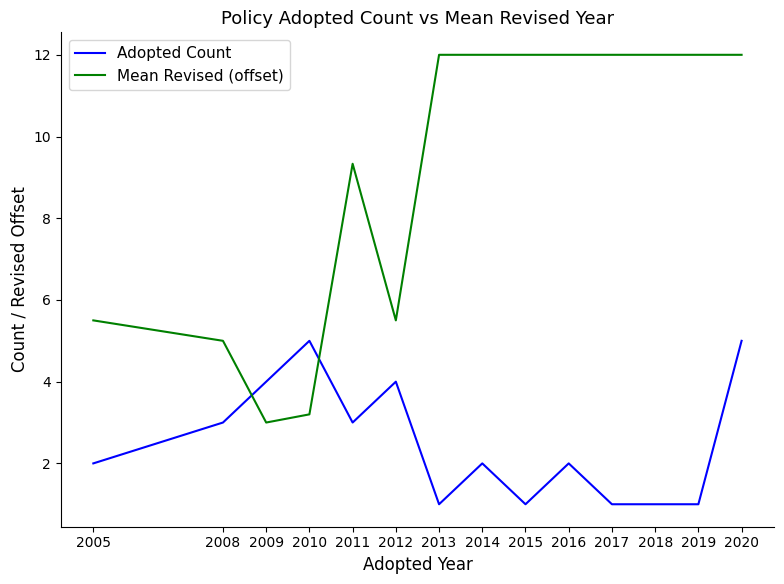

Is it true that Adopted Count equals 8.0 at 2010?

False